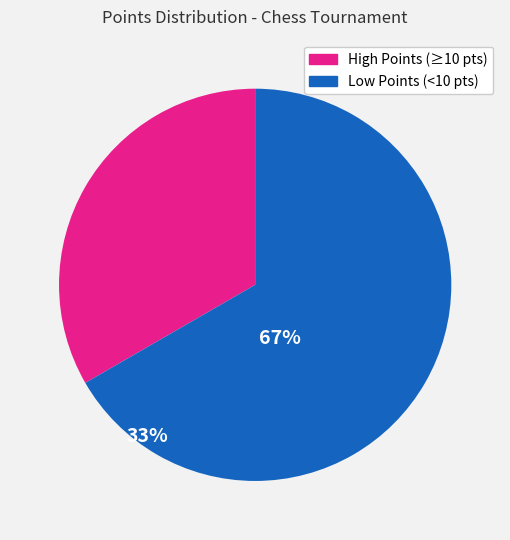

Is there a majority slice in this chart?

Yes